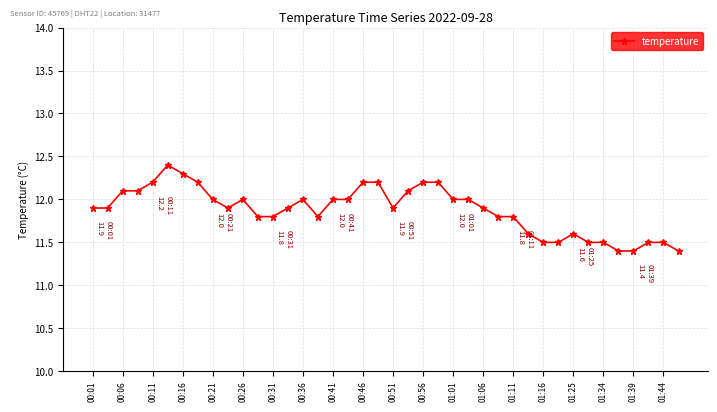

How many lines are shown in the chart?

1